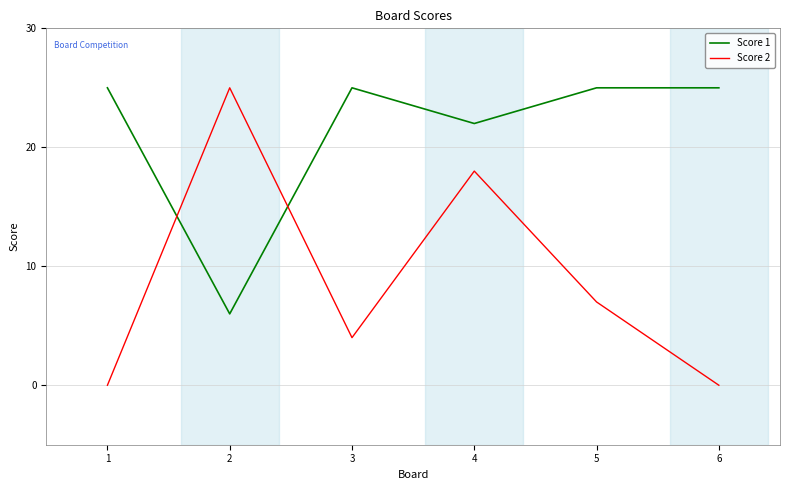

The value of Score 2 at 2 is 25. True or false?

True